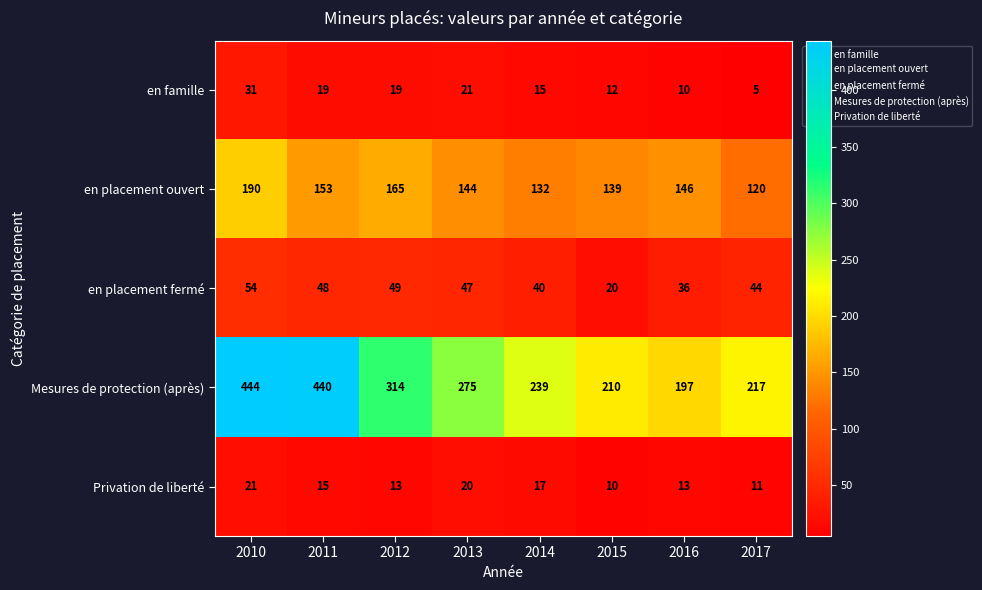

Which series has the widest spread of values?

Mesures de protection (après)